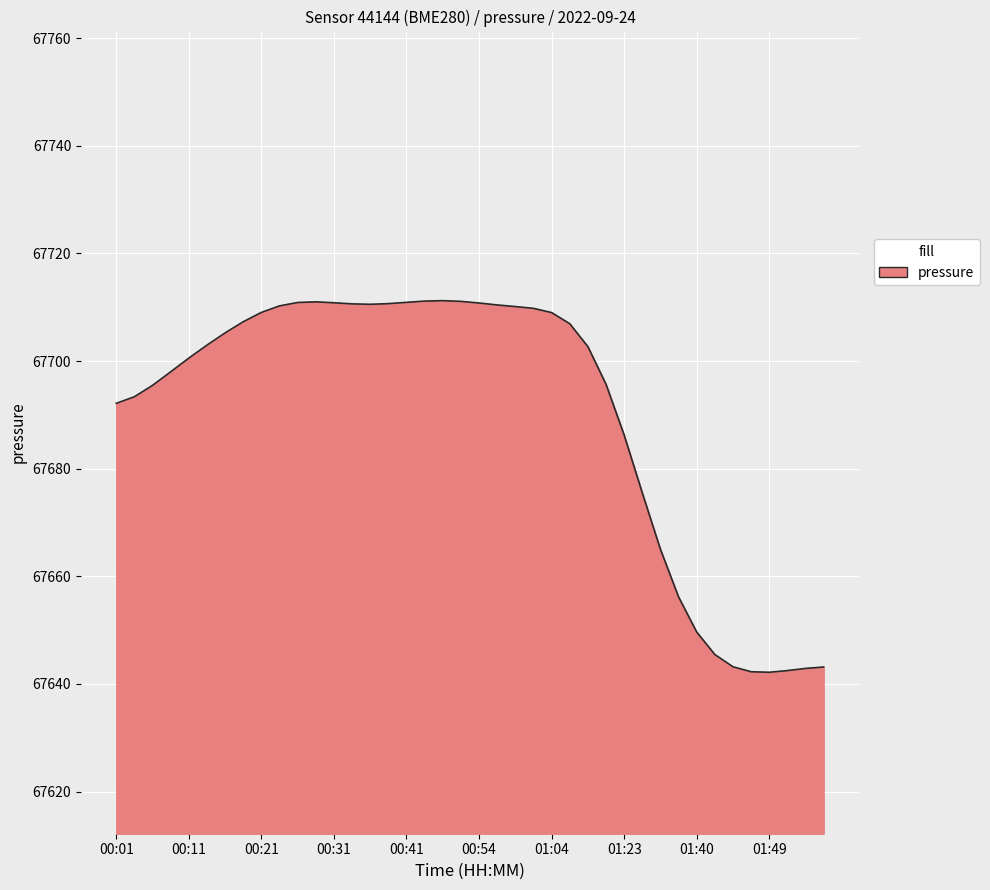

Does the chart have visible grid lines?

Yes